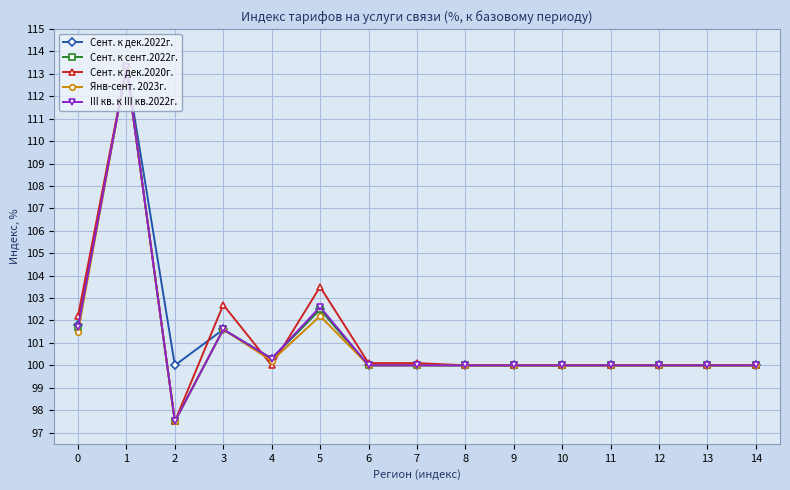

At how many categories does at least one series exceed 112?

1